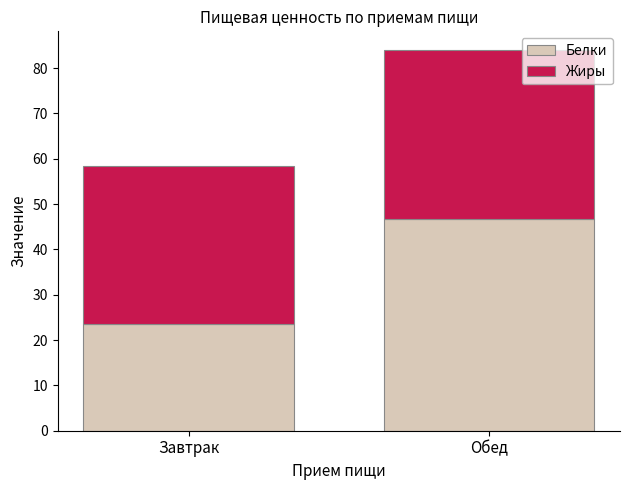

Reading right to left, what are the values for Белки?

Обед=46.7	Завтрак=23.5